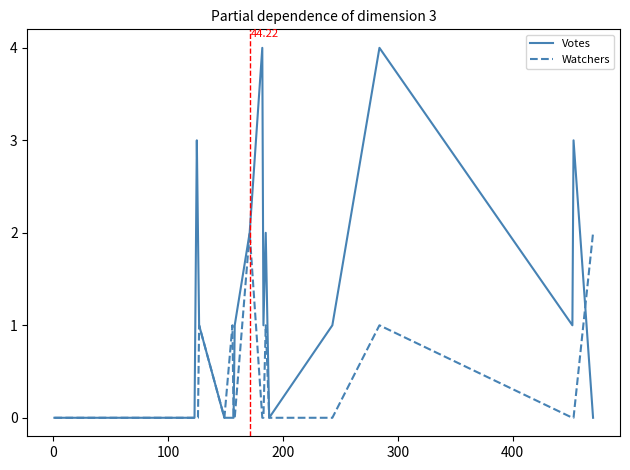

Which series has the widest spread of values?

Votes